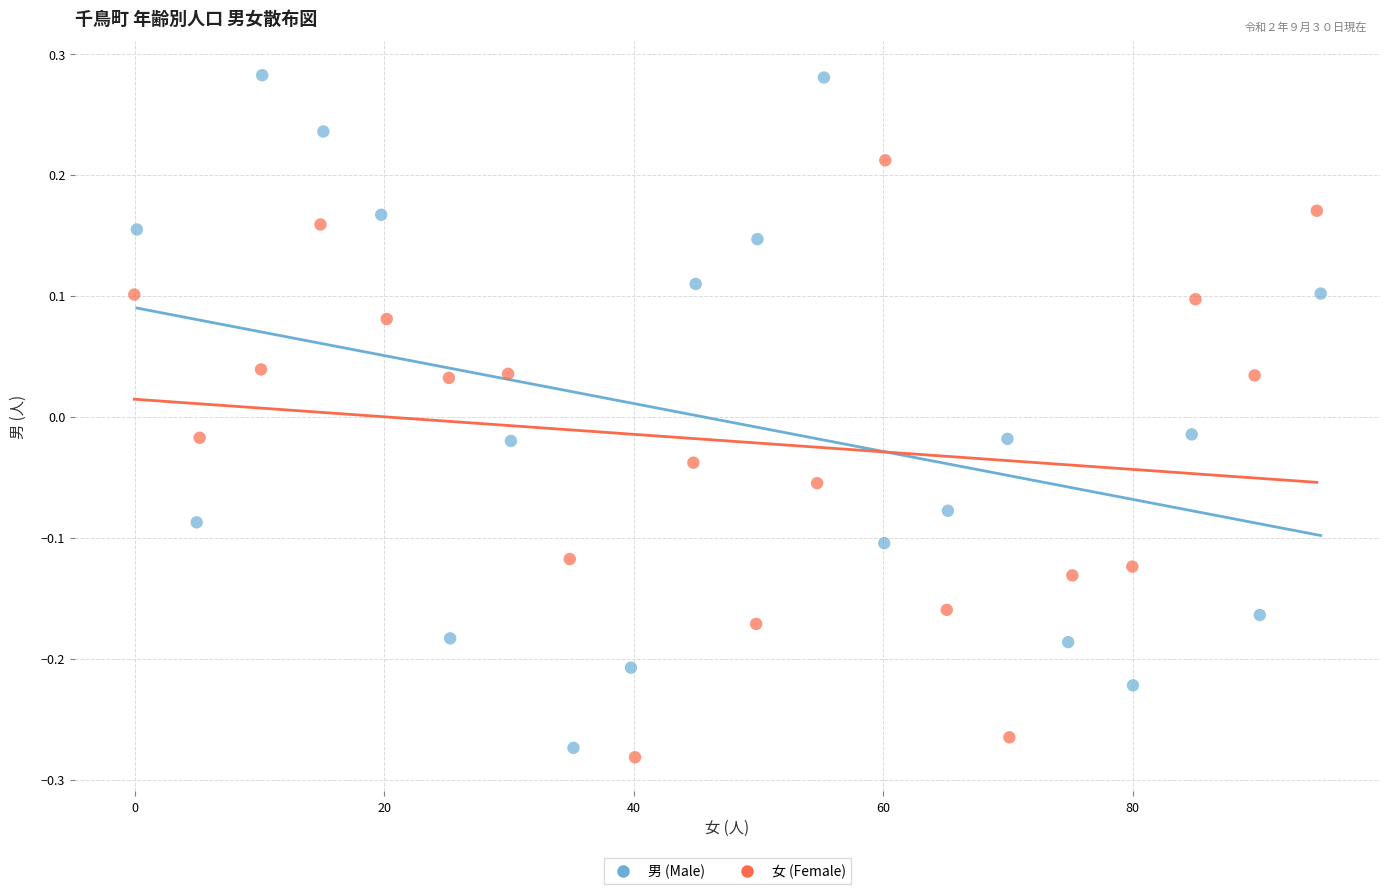

Which series contains the lowest Y value?

女 (Female)